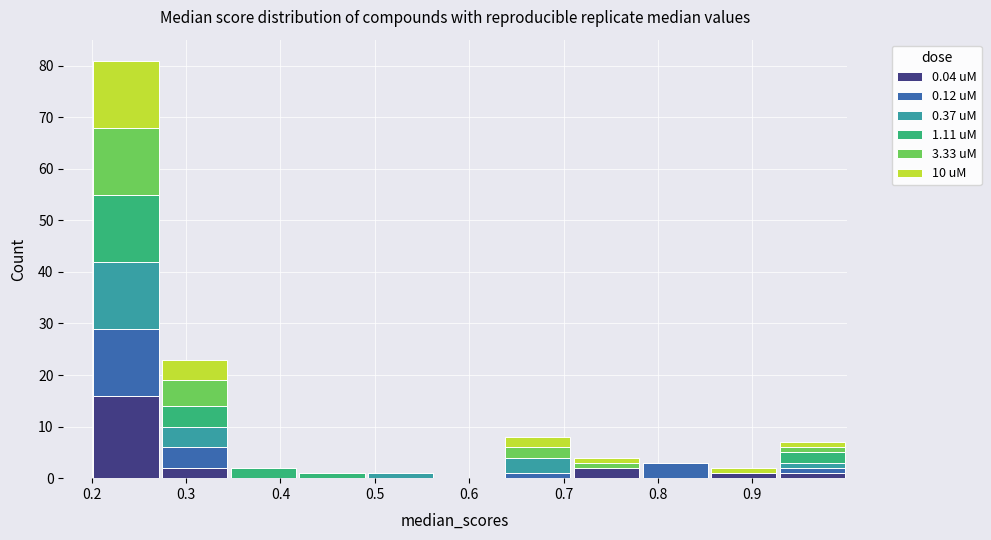

What is the total height of the stacked bar covering 0.64 to 0.71 on the x-axis? Neither the bar edges nor the heights are printed on the chart, so give them approximately, as read against the axes.

8